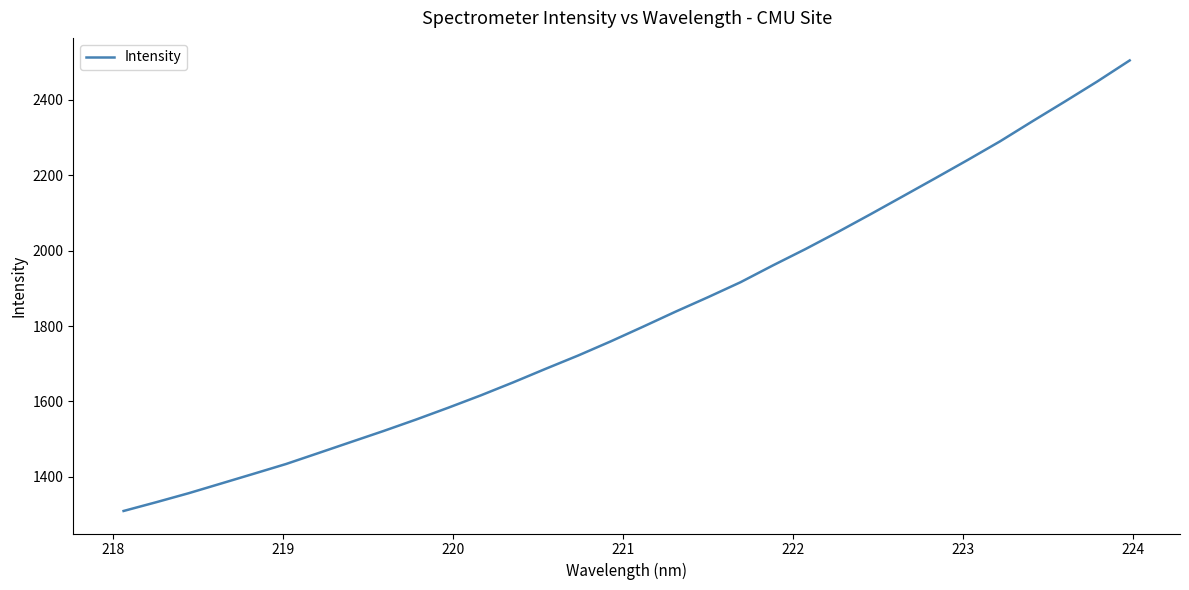

What is the minimum value shown in the chart?

1309.3